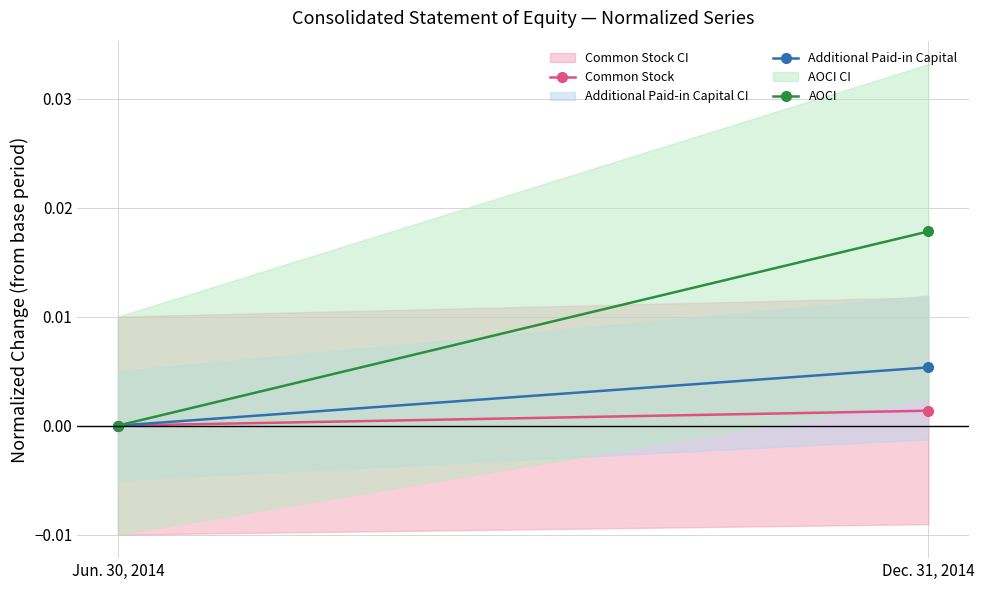

What is the label of the 2nd point from the left?

Dec. 31, 2014